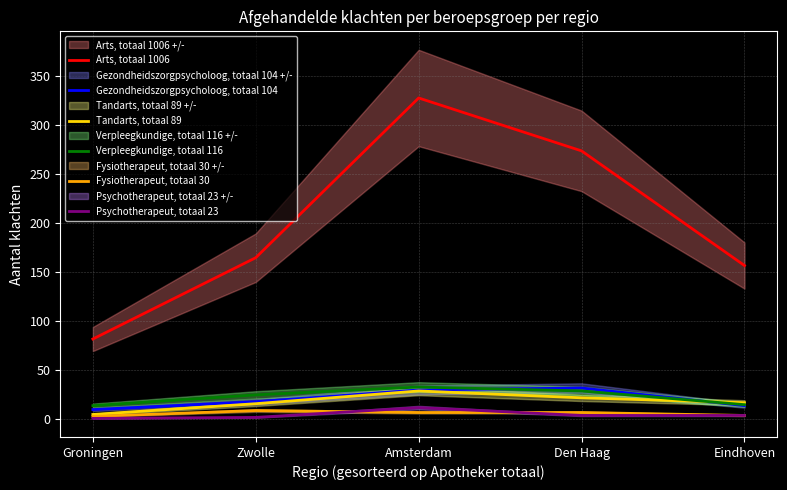

What is the label of the 2nd point from the right?

Den Haag